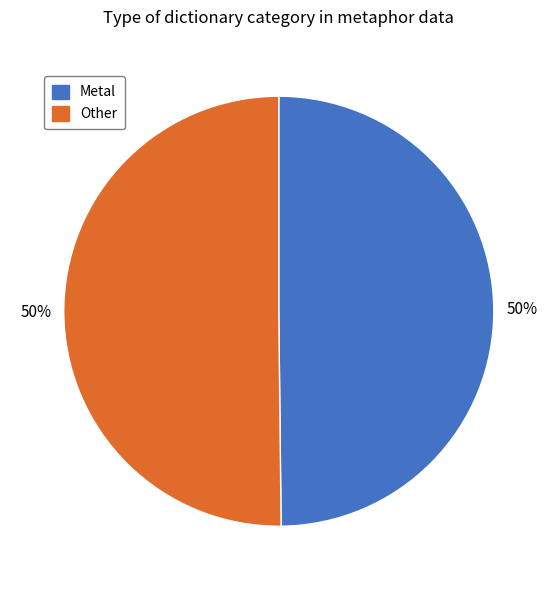

How many segments does this pie chart have?

2